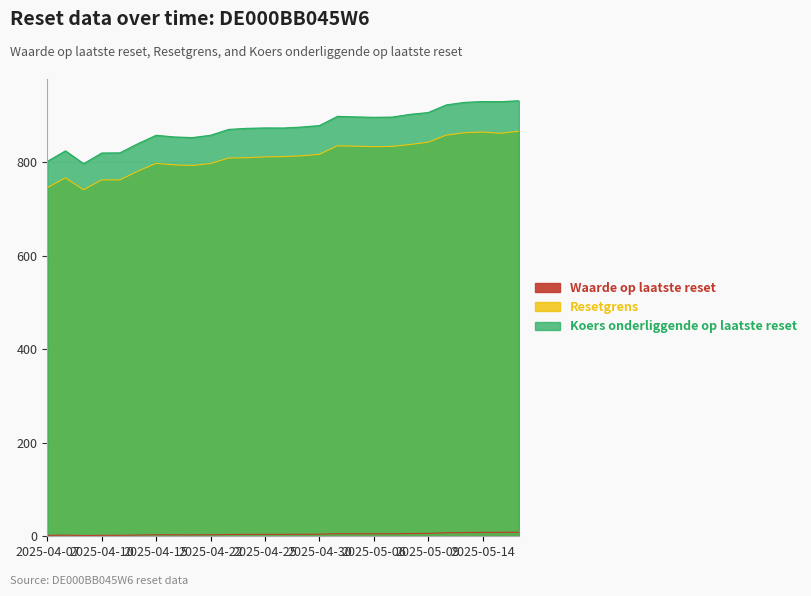

What is the label of the 13th point from the left?

2025-04-25